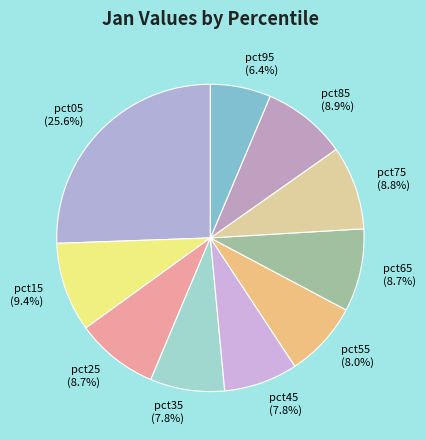

Count the number of slices in the pie.

10